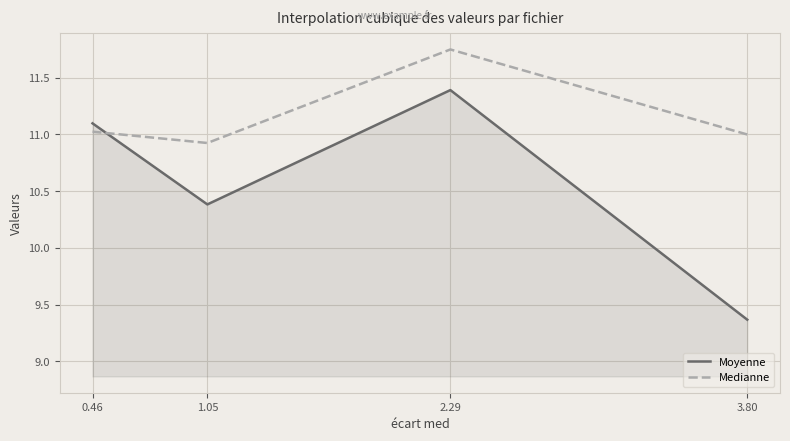

Is it true that Medianne equals 11.0 at 3.80?

True